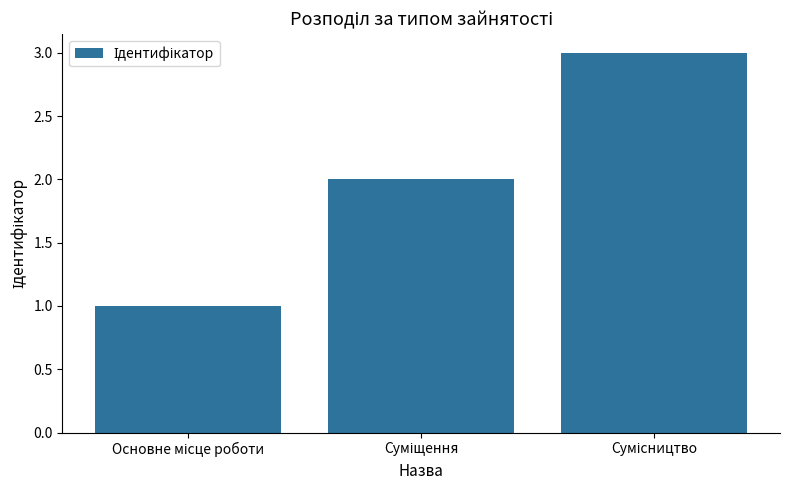

What is the minimum value shown in the chart?

1